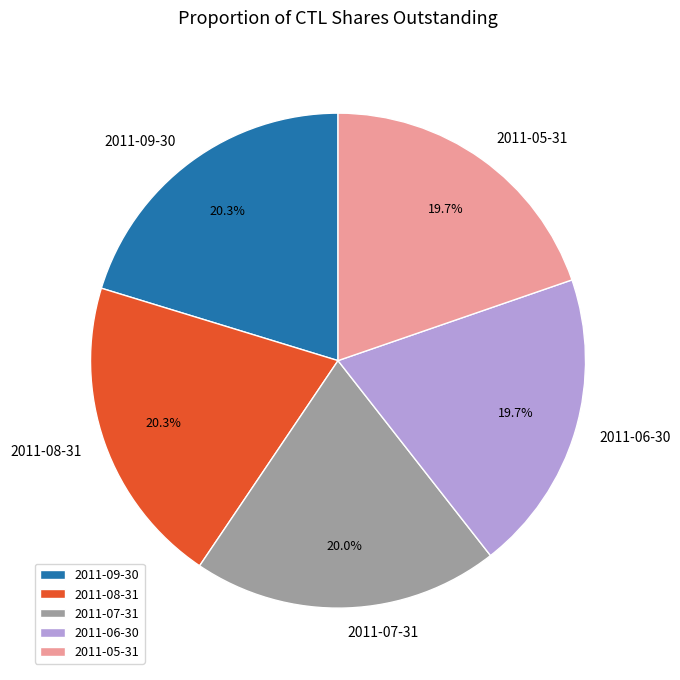

To the nearest percent, what is the difference between the largest and smallest slice percentages?

1%